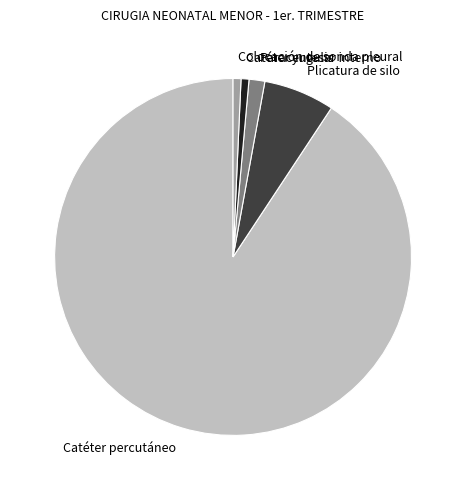

Which slice is the largest?

Catéter percutáneo